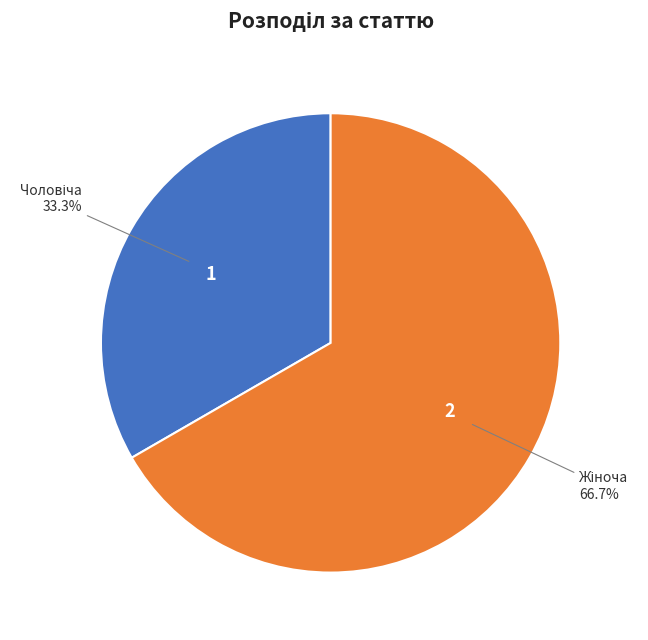

Is there a majority slice in this chart?

Yes